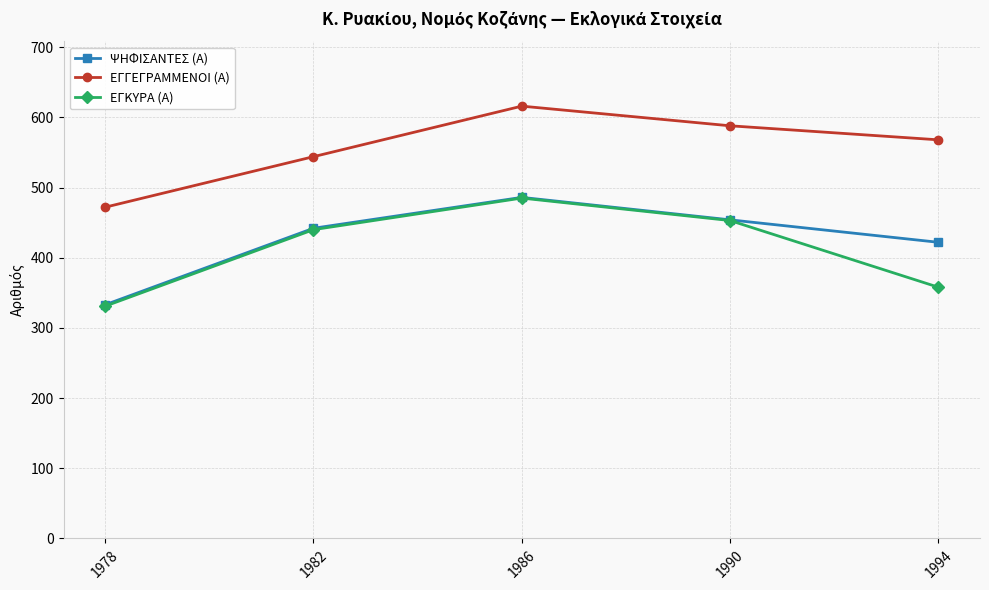

What is the average value of the ΕΓΓΕΓΡΑΜΜΕΝΟΙ (Α) series?

558